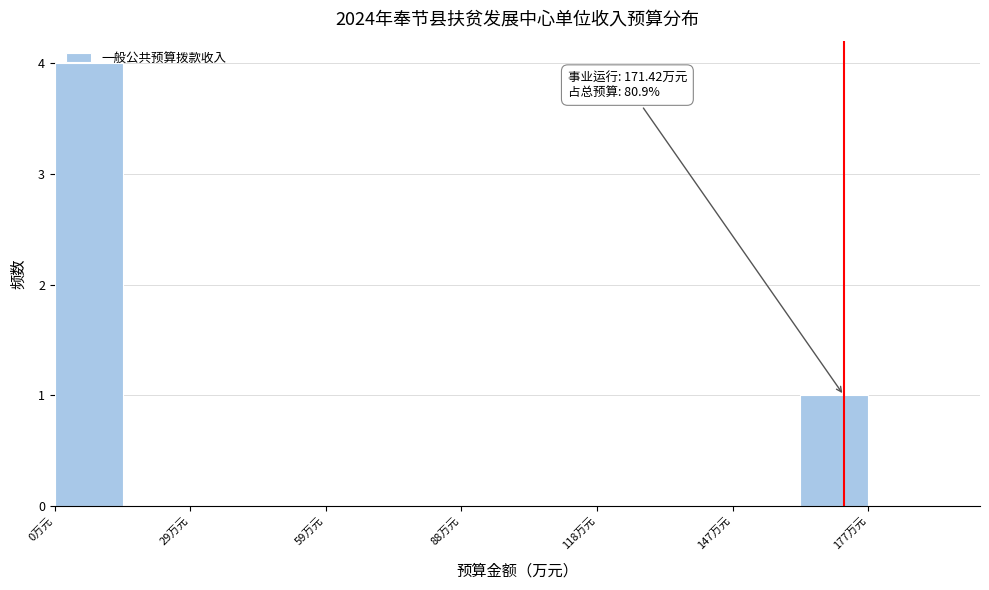

Around what value on the x-axis is the tallest bar? Give the approximate position of its centre, as read against the axis.

5